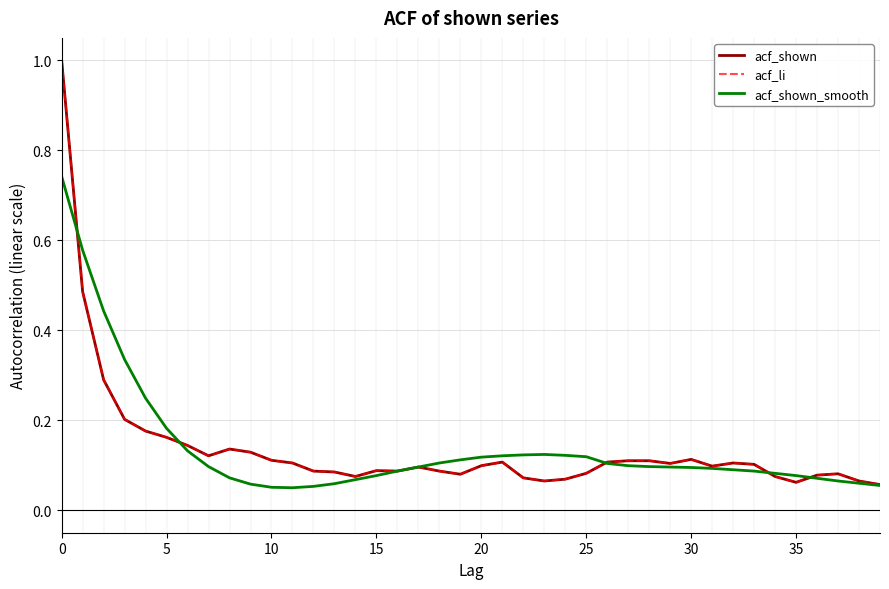

Which series has the largest total across all categories?

acf_shown_smooth